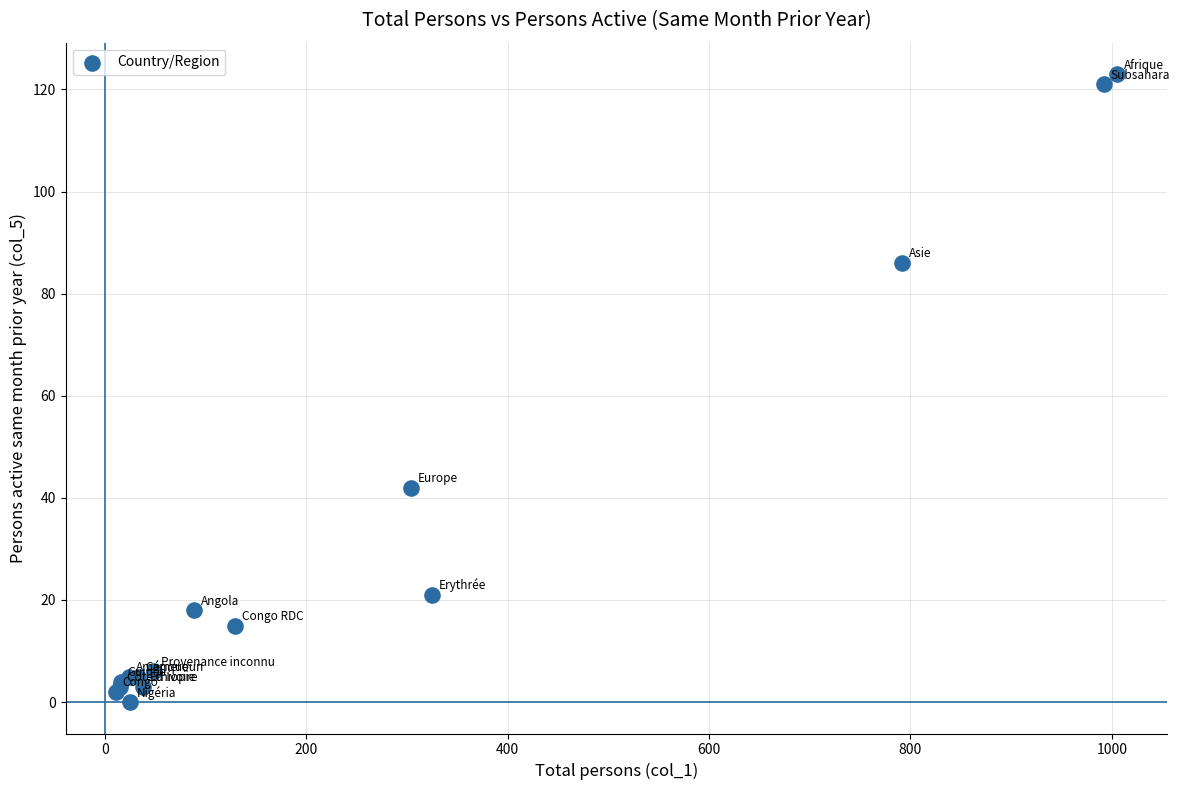

What Y value in the scatter plot is closest to 61?

42